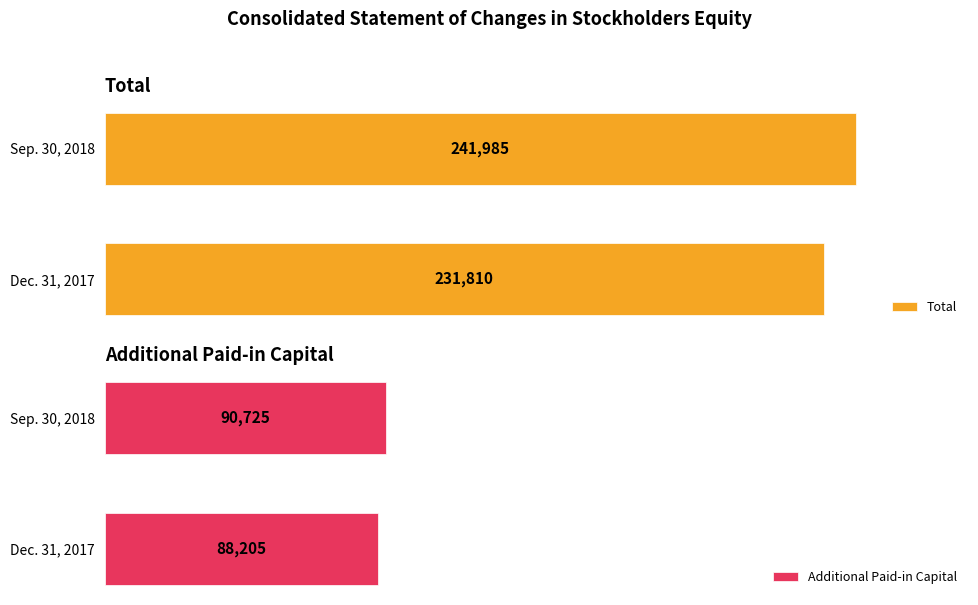

How many bars are there in total?

4